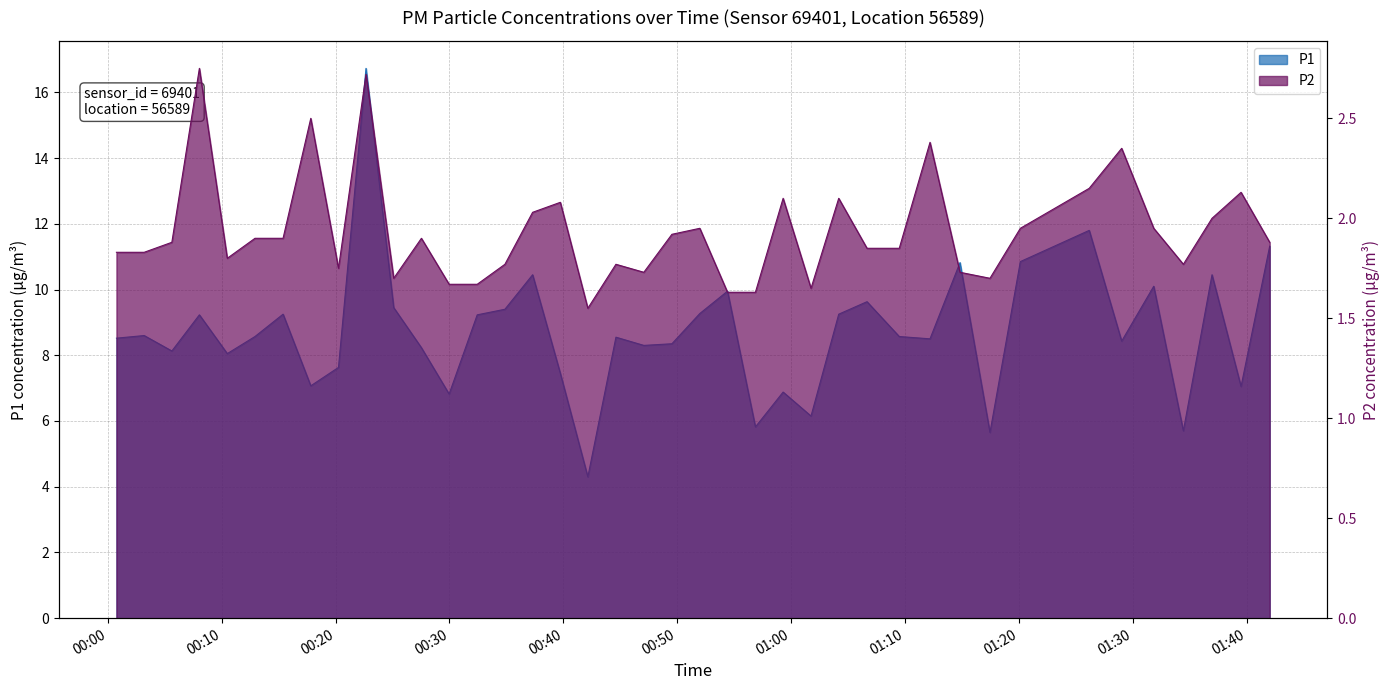

Reading left to right, list all the values displayed in this chart.

P1: 8.5	8.6	8.1	9.2	8.1	8.6	9.2	7.1	7.6	16.7	9.4	8.2	6.8	9.2	9.4	10.4	7.5	4.3	8.6	8.3	8.3	9.3	9.9	5.8	6.9	6.2	9.2	9.6	8.6	8.5	10.8	5.7	10.8	11.8	8.4	10.1	5.7	10.4	7.0	11.3
P2: 1.8	1.8	1.9	2.8	1.8	1.9	1.9	2.5	1.8	2.7	1.7	1.9	1.7	1.7	1.8	2.0	2.1	1.6	1.8	1.7	1.9	1.9	1.6	1.6	2.1	1.6	2.1	1.9	1.9	2.4	1.7	1.7	1.9	2.1	2.4	1.9	1.8	2.0	2.1	1.9